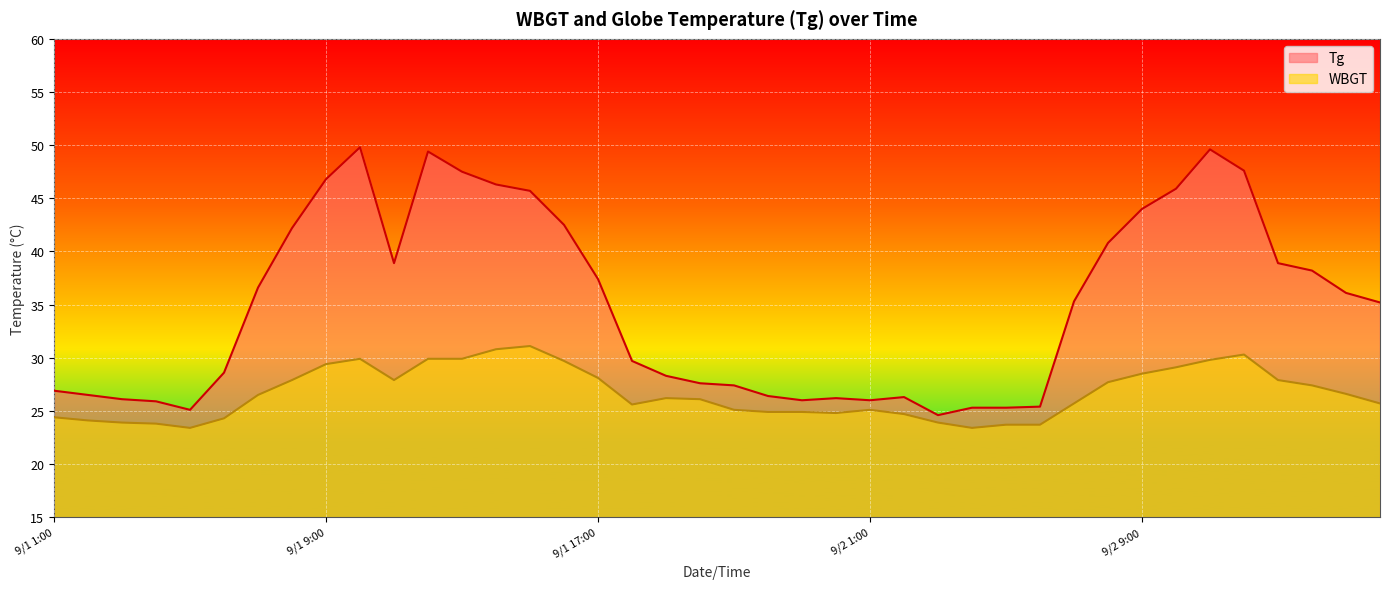

Reading right to left, transcribe all the data shown in this chart.

Tg: 35.2	36.1	38.2	38.9	47.6	49.6	45.9	44.0	40.8	35.3	25.4	25.3	25.3	24.6	26.3	26.0	26.2	26.0	26.4	27.4	27.6	28.3	29.7	37.4	42.5	45.7	46.3	47.5	49.4	38.9	49.8	46.8	42.2	36.6	28.6	25.1	25.9	26.1	26.5	26.9
WBGT: 25.7	26.6	27.4	27.9	30.3	29.8	29.1	28.5	27.7	25.7	23.7	23.7	23.4	23.9	24.7	25.1	24.8	24.9	24.9	25.1	26.1	26.2	25.6	28.1	29.7	31.1	30.8	29.9	29.9	27.9	29.9	29.4	27.9	26.5	24.3	23.4	23.8	23.9	24.1	24.4